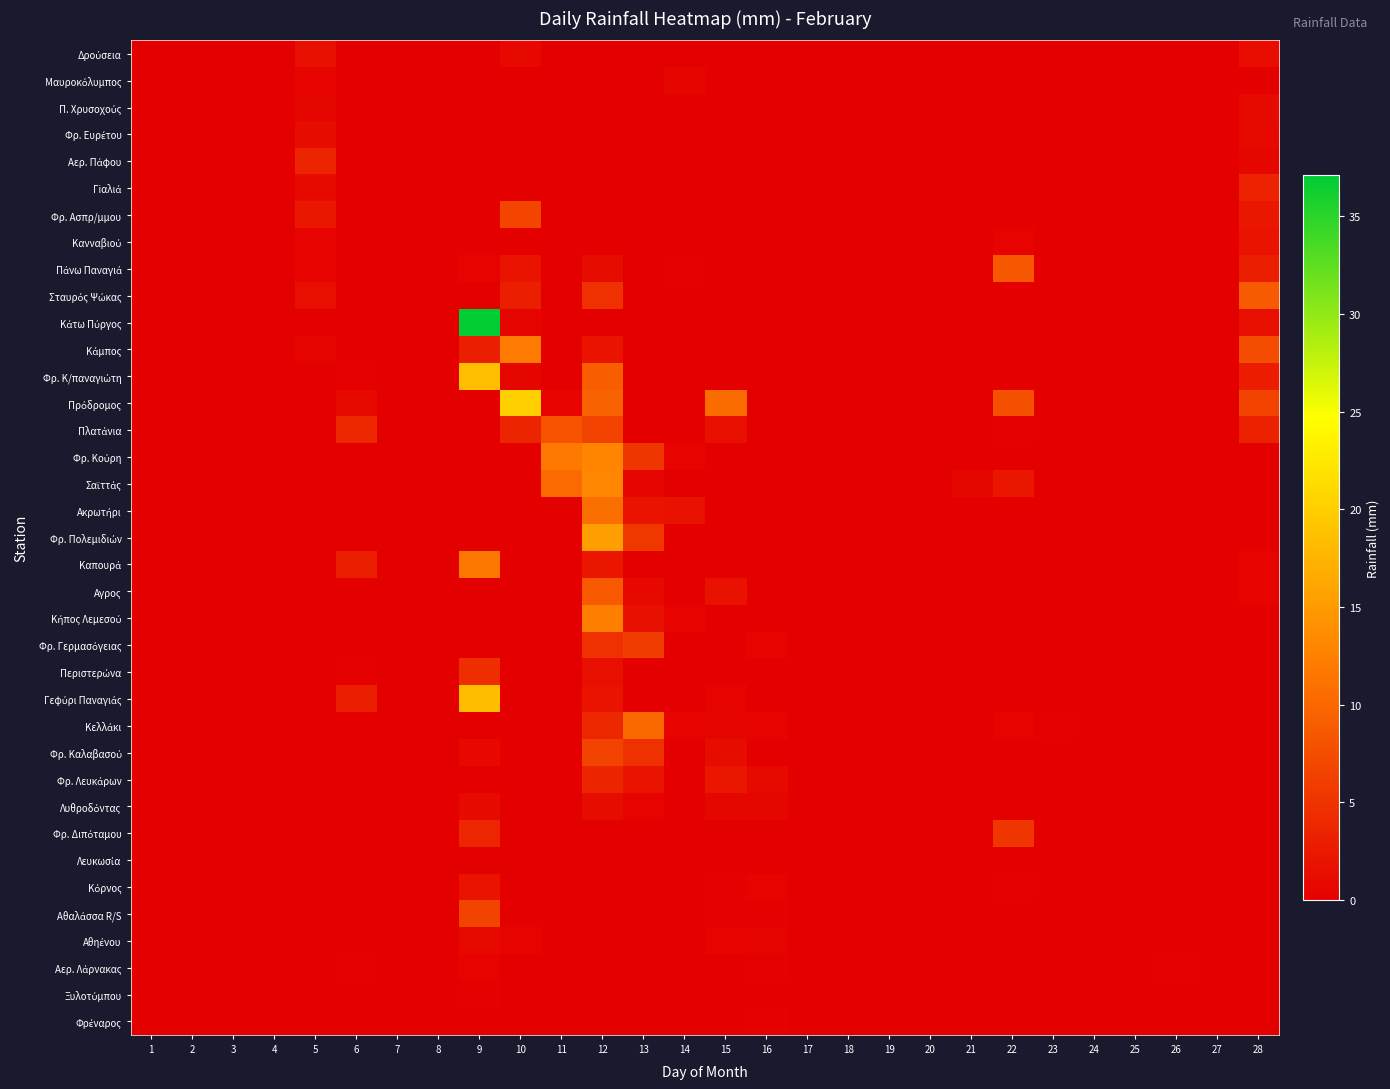

Which category has the highest value across all series?

9